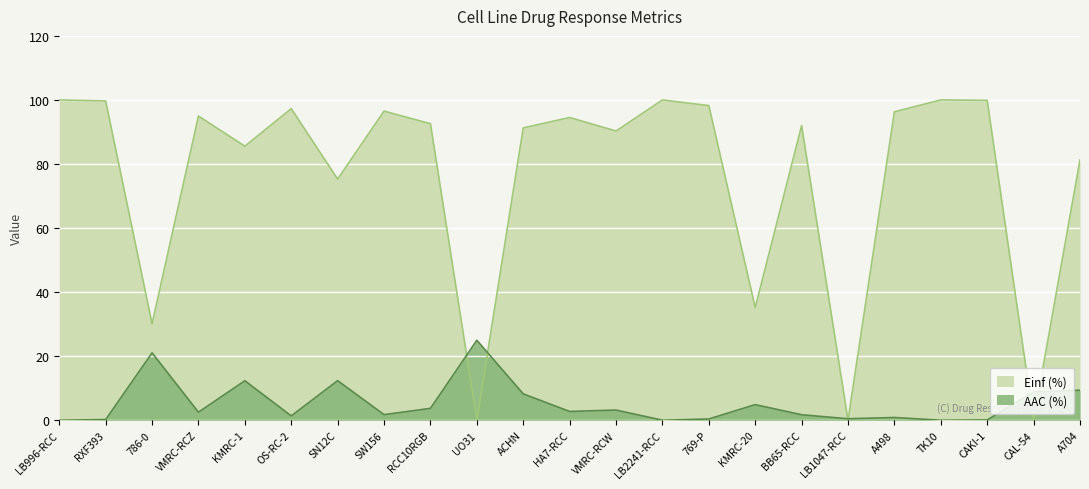

Which category has the highest value in the AAC (%) series?

UO31